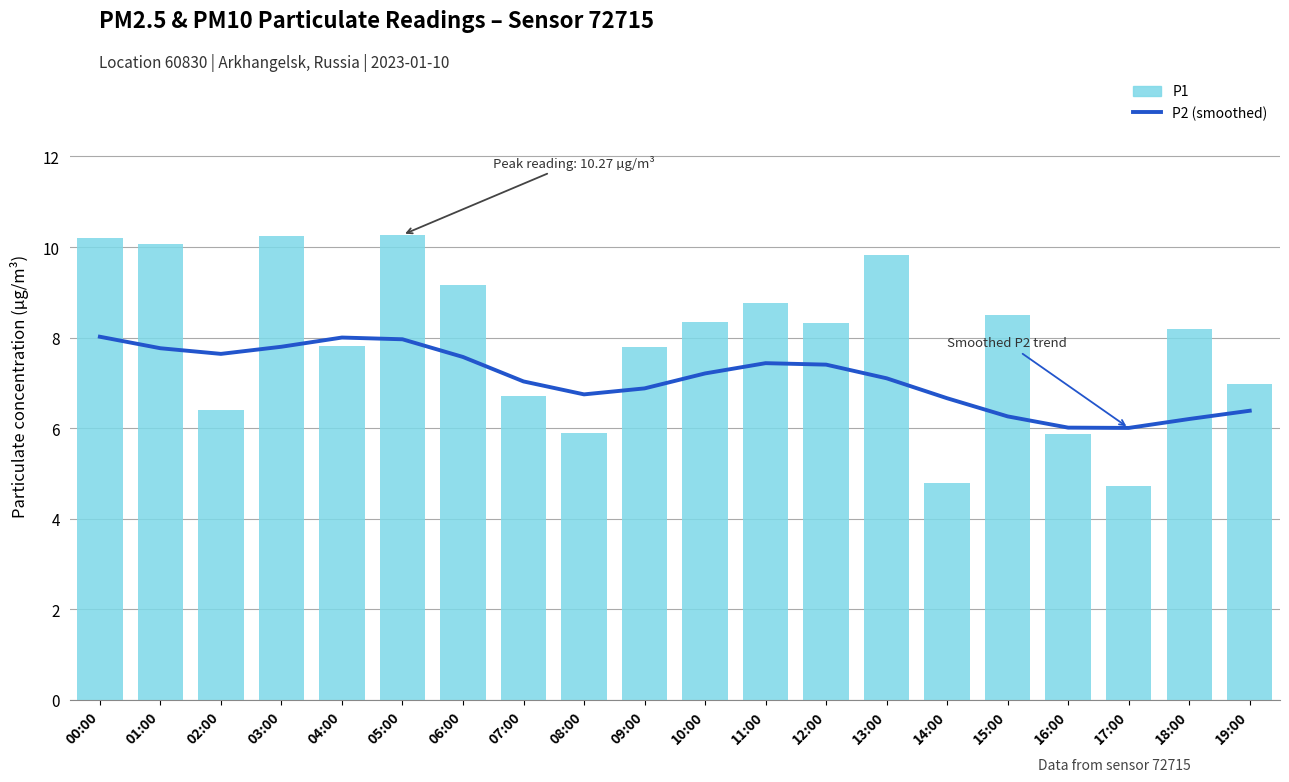

Does the chart contain any negative values?

No